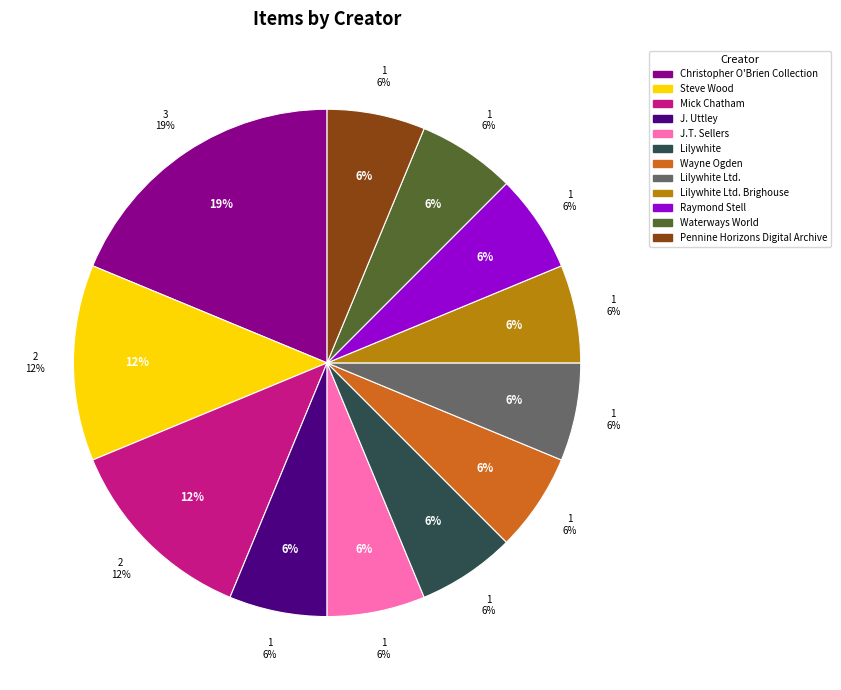

To the nearest percent, what percentage of the pie is Lilywhite Ltd.?

6%